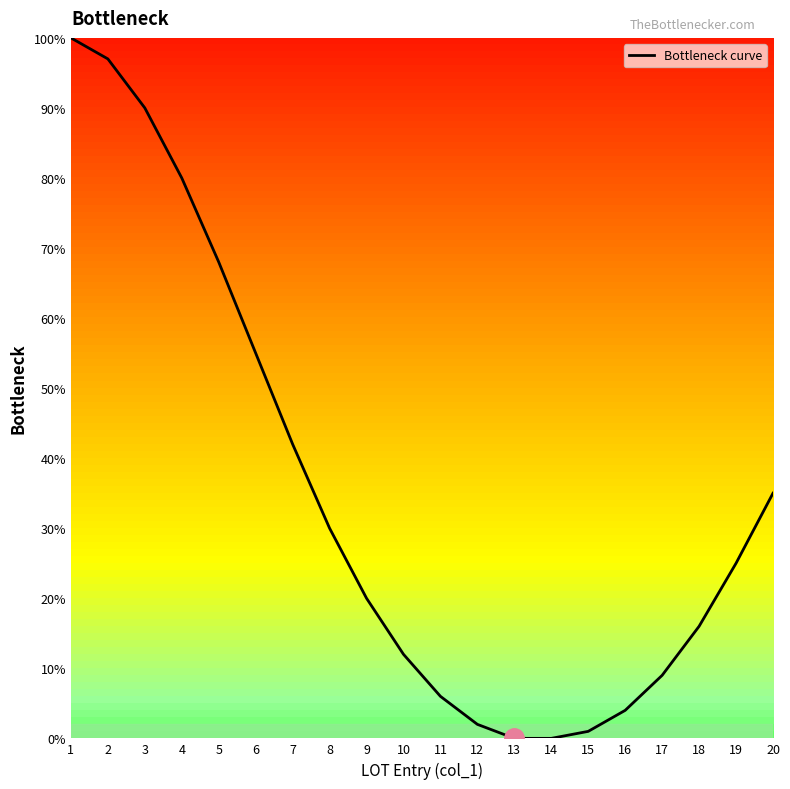

How many categories are shown in the chart?

20